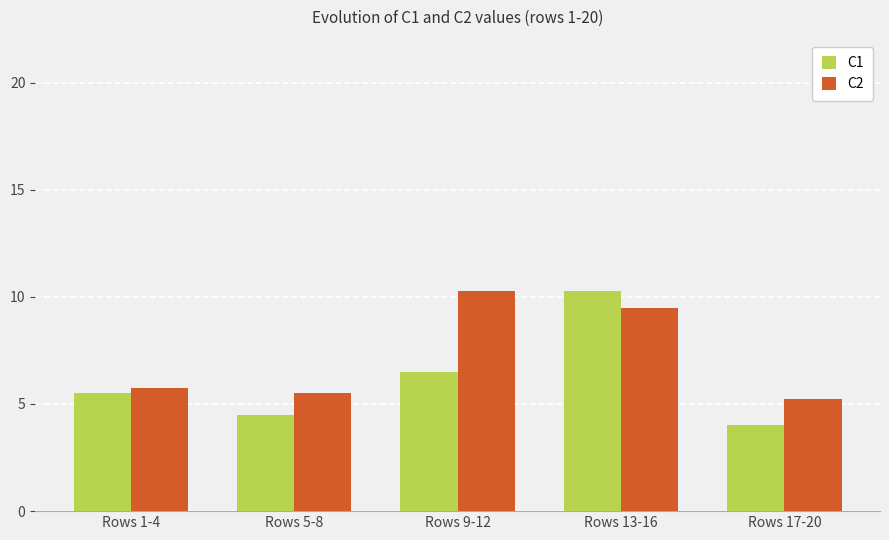

At which label does C2 reach its minimum?

Rows 17-20